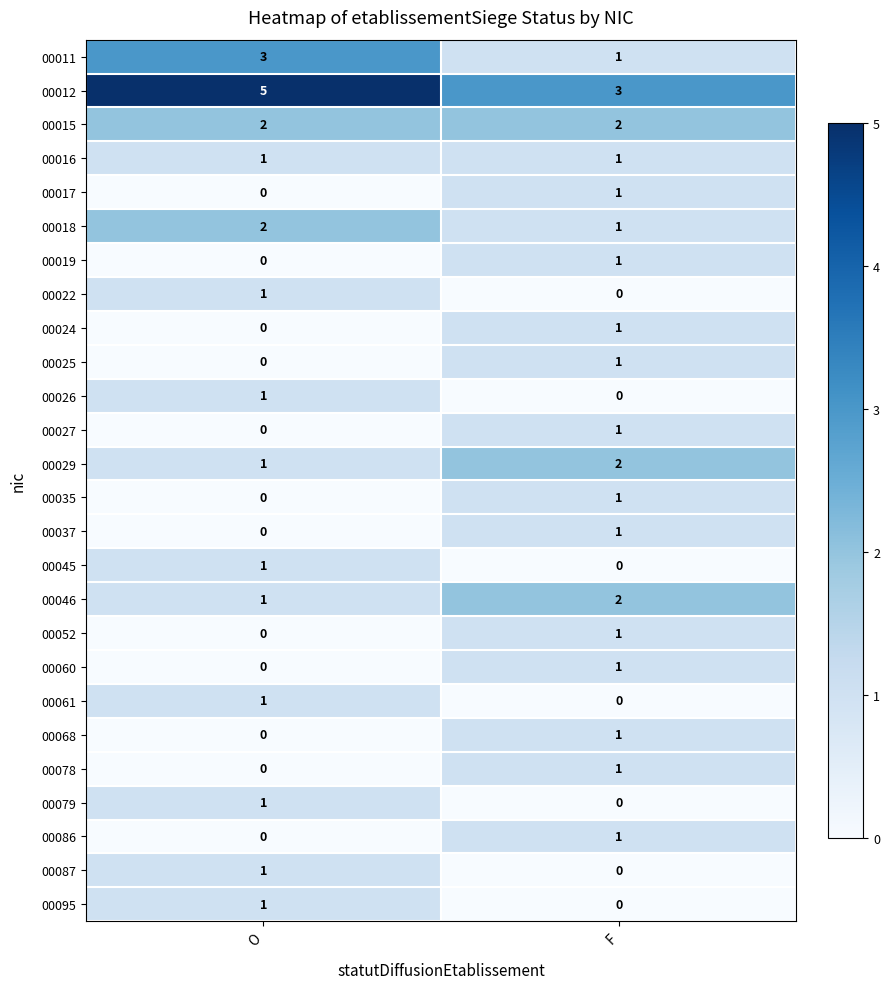

True or false: 00027 has a value of 1 at F.

True